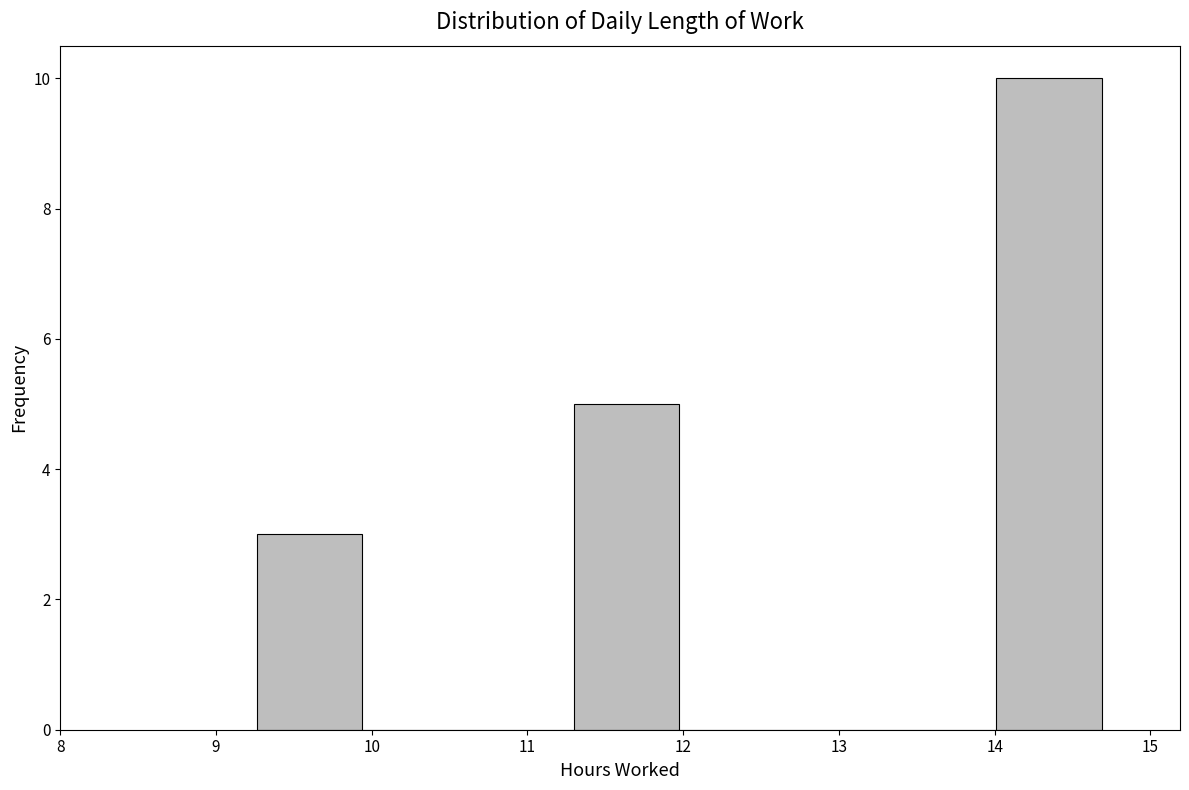

How tall is the bar that spans 9.3 to 9.9 on the x-axis? Neither the bar edges nor the heights are printed on the chart, so give them approximately, as read against the axes.

3